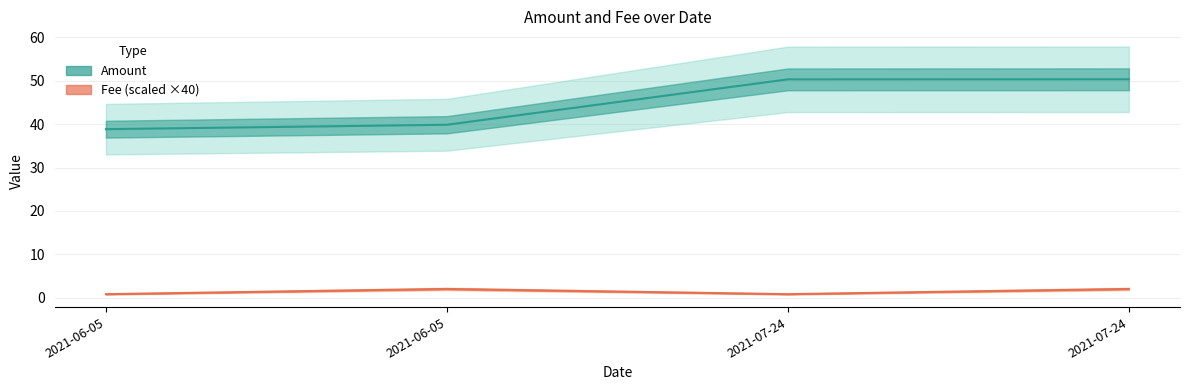

List the series in order of their overall mean, lowest first.

Fee (line), Amount (line)